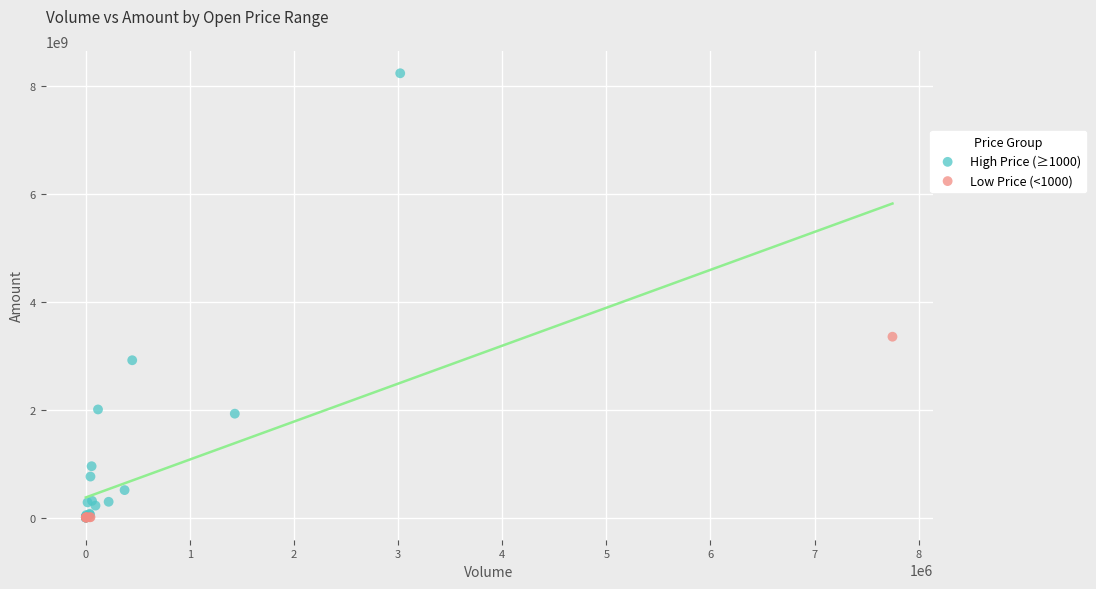

What are all the series names shown in the legend?

High Price (≥1000), Low Price (<1000)